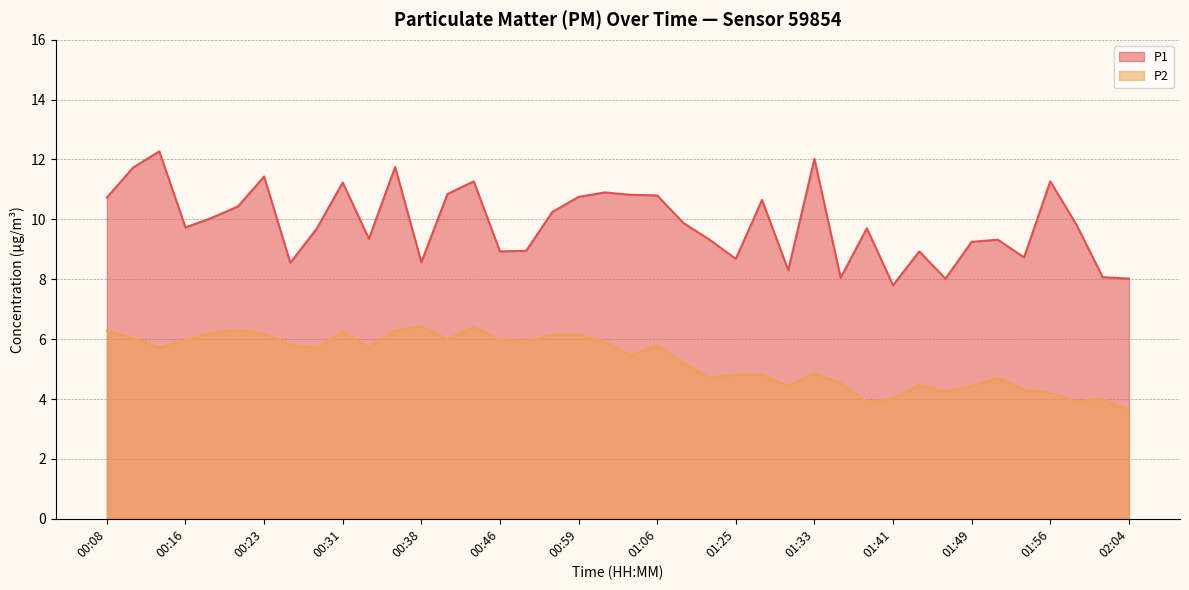

At how many categories does at least one series exceed 10?

18